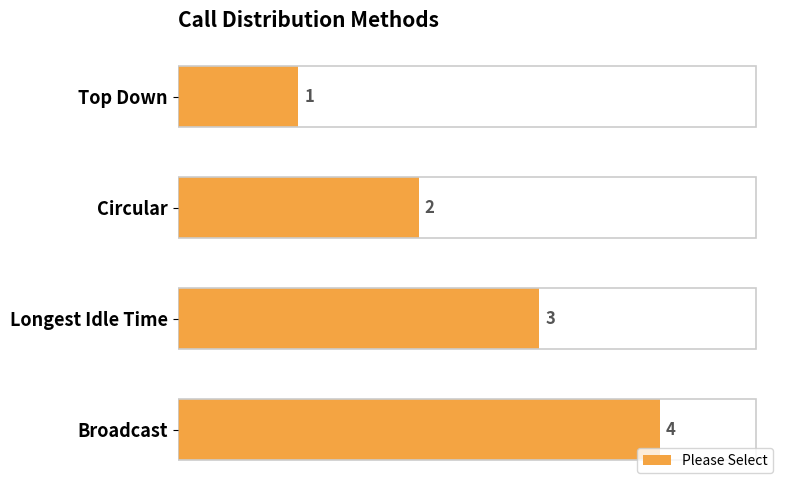

What is the label of the 3rd bar from the bottom?

Circular